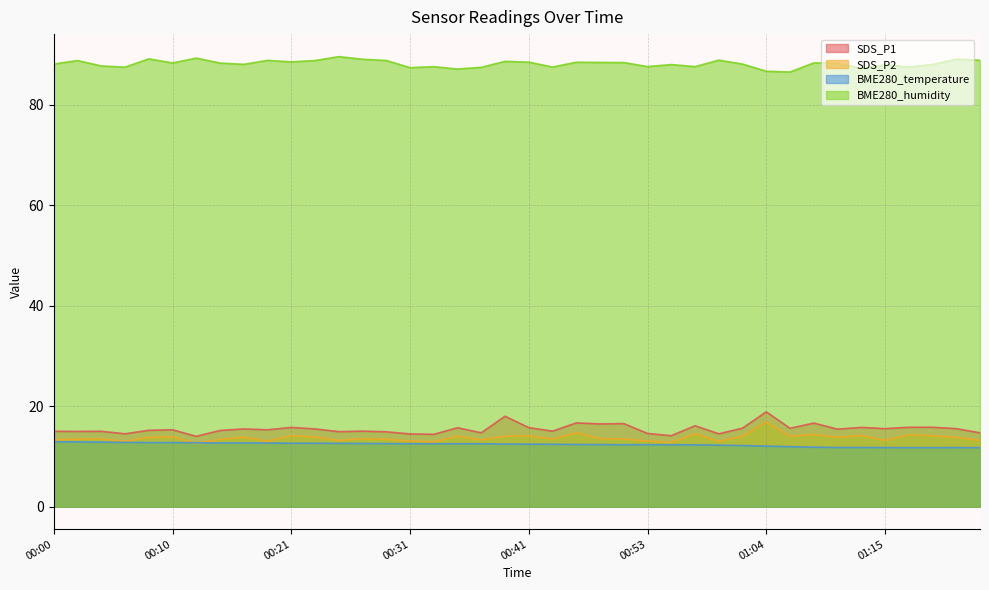

The BME280_humidity series shows 31.1 at 00:50. True or false?

False